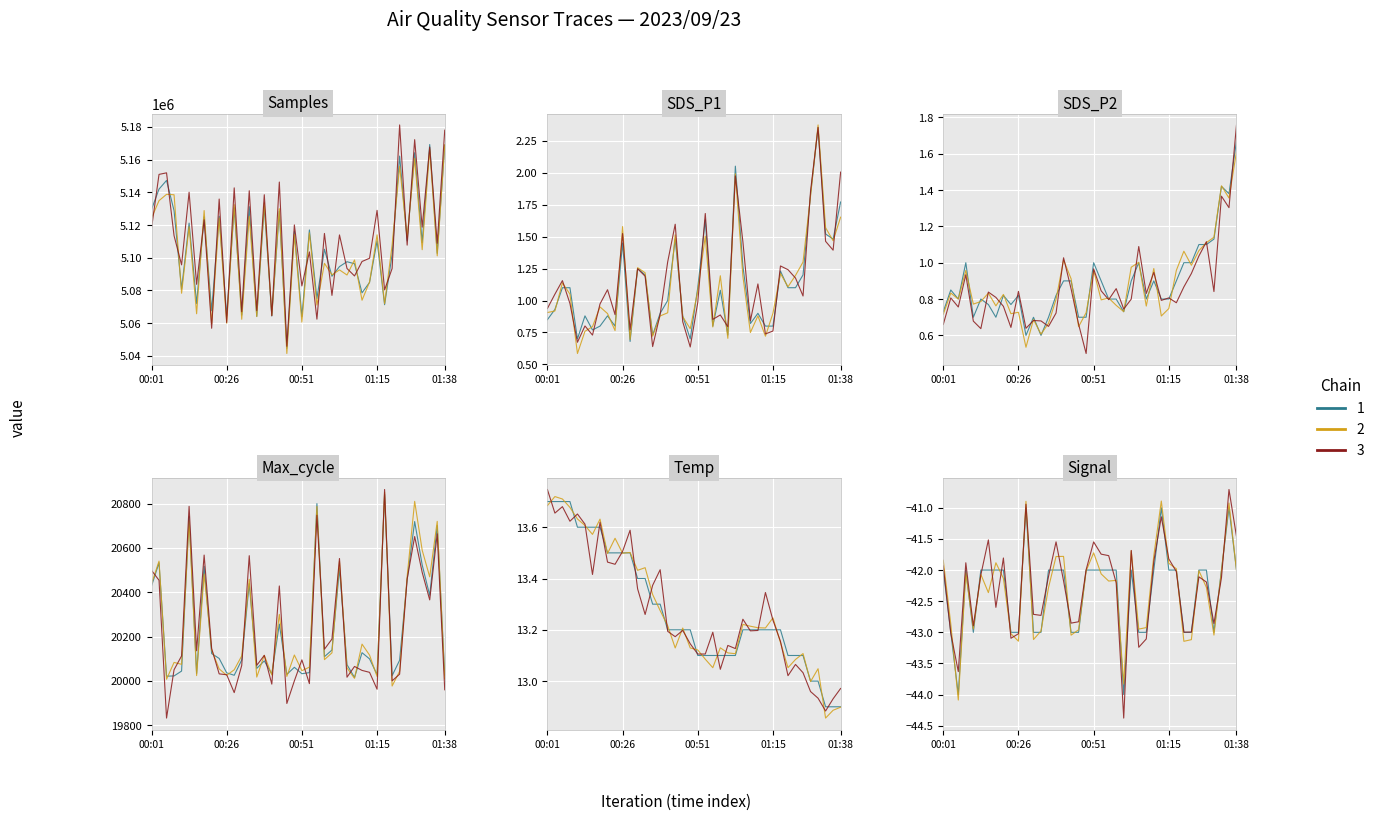

At 10, list the series in order from largest to smallest.

Samples, Max_cycle, Temp, SDS_P1, SDS_P2, Signal